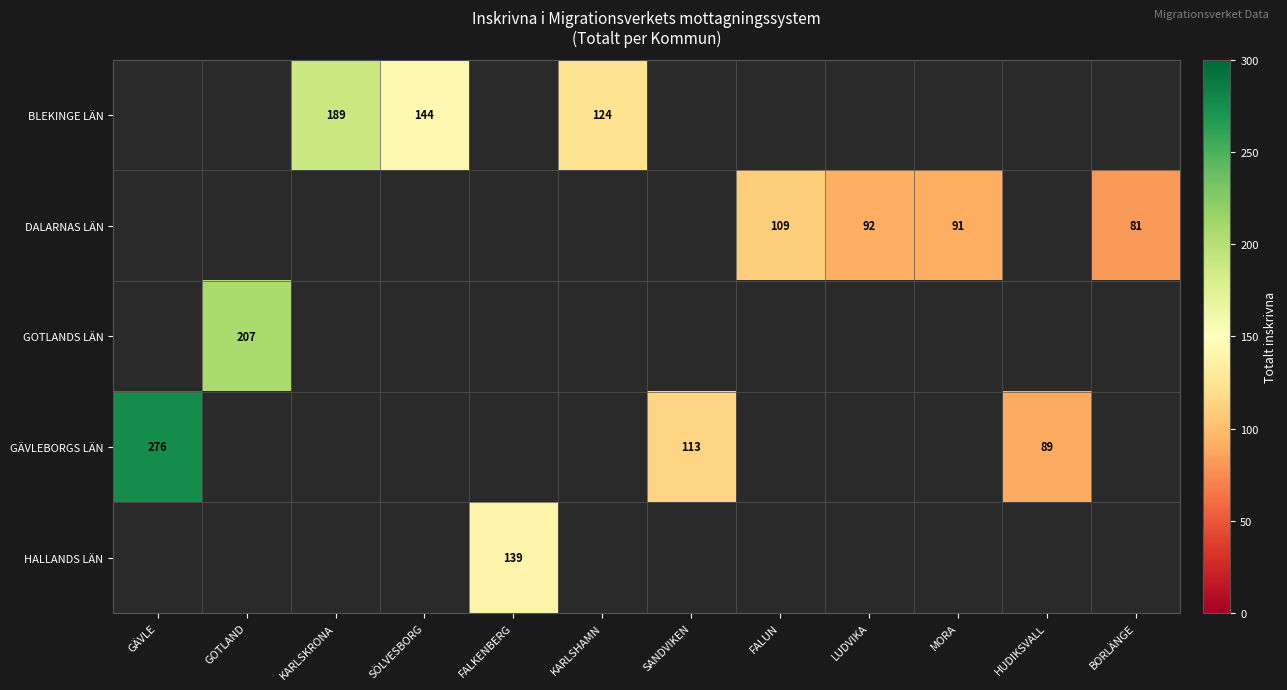

Count the number of categories in the chart.

12